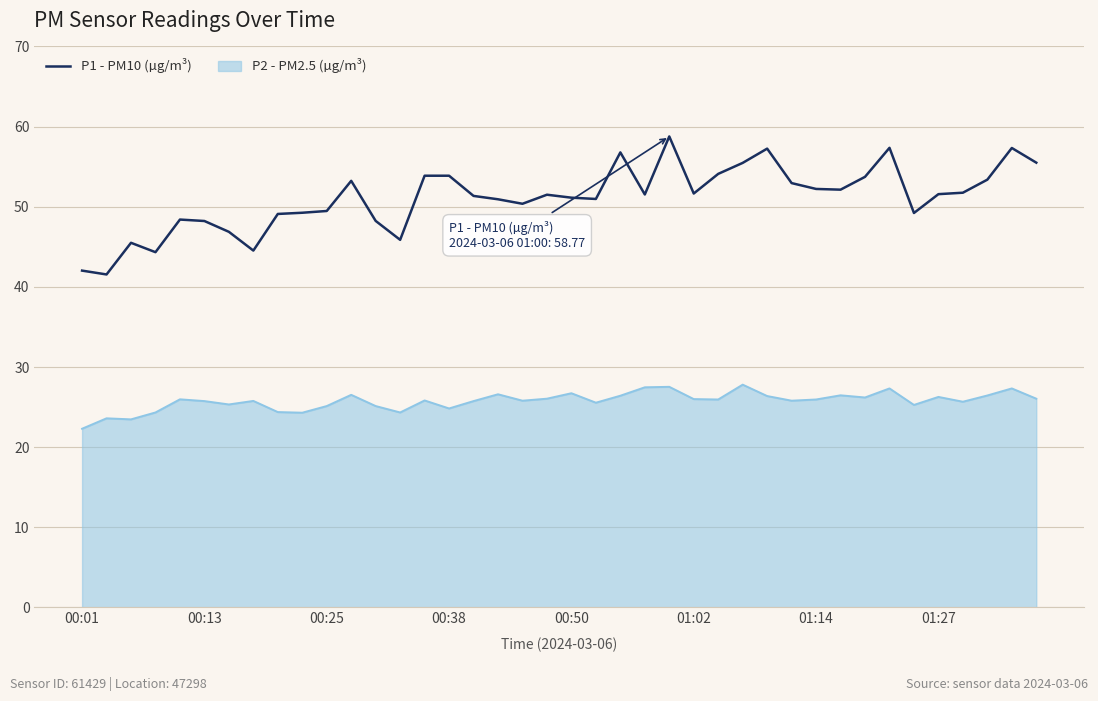

What is the difference between the maximum and minimum values in the P1 - PM10 (µg/m³) series?

17.2